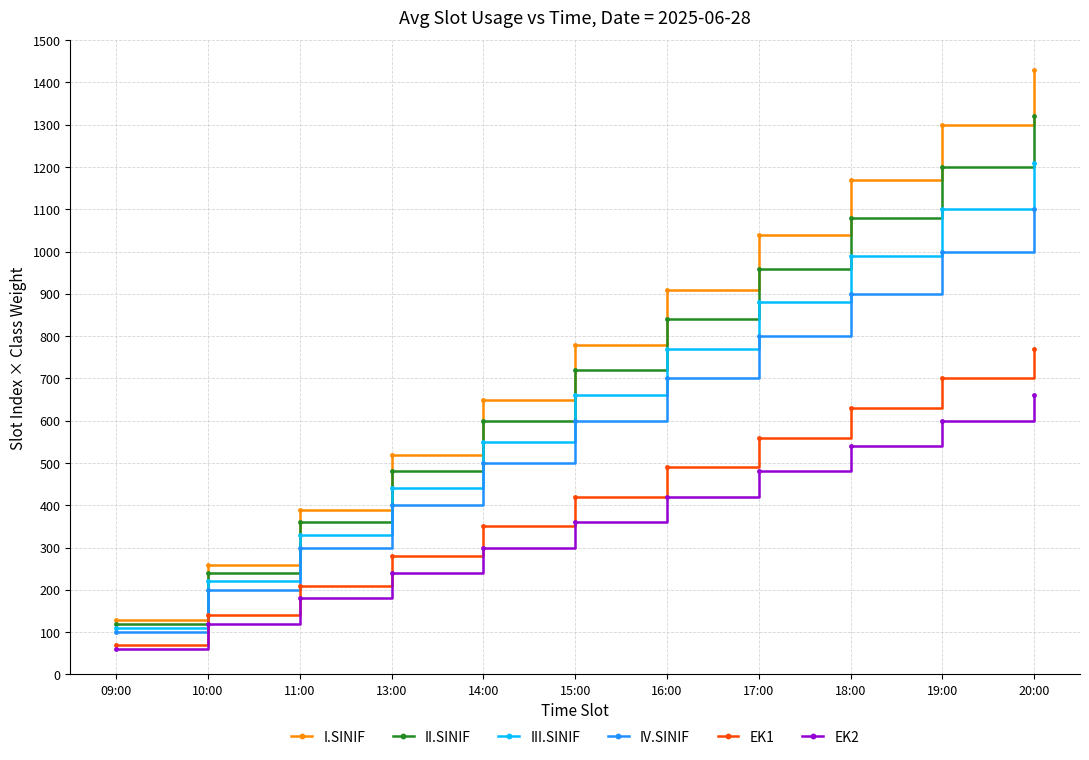

How many lines are shown in the chart?

6